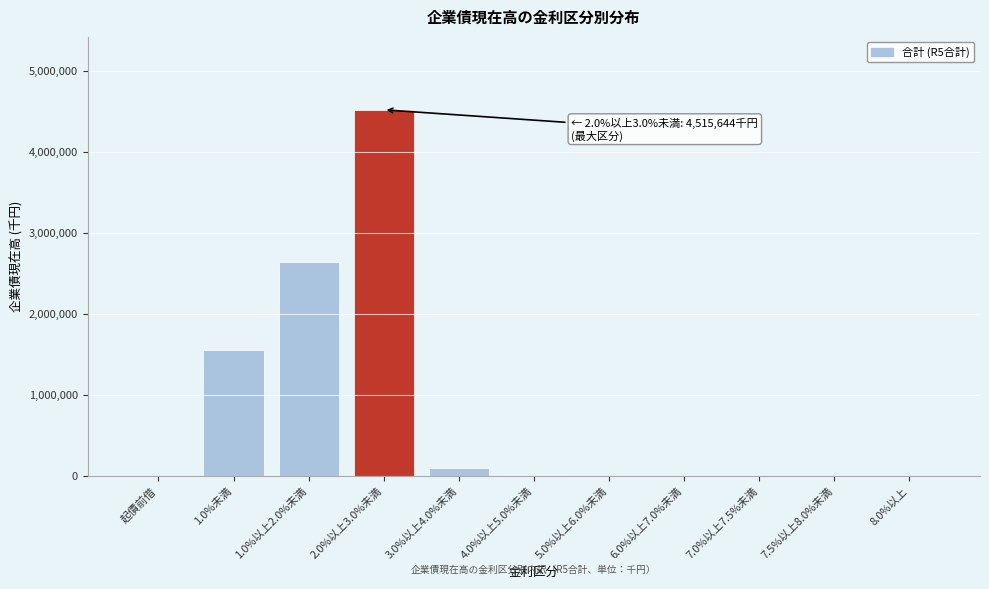

Which category has the highest value across all series?

2.0%以上3.0%未満